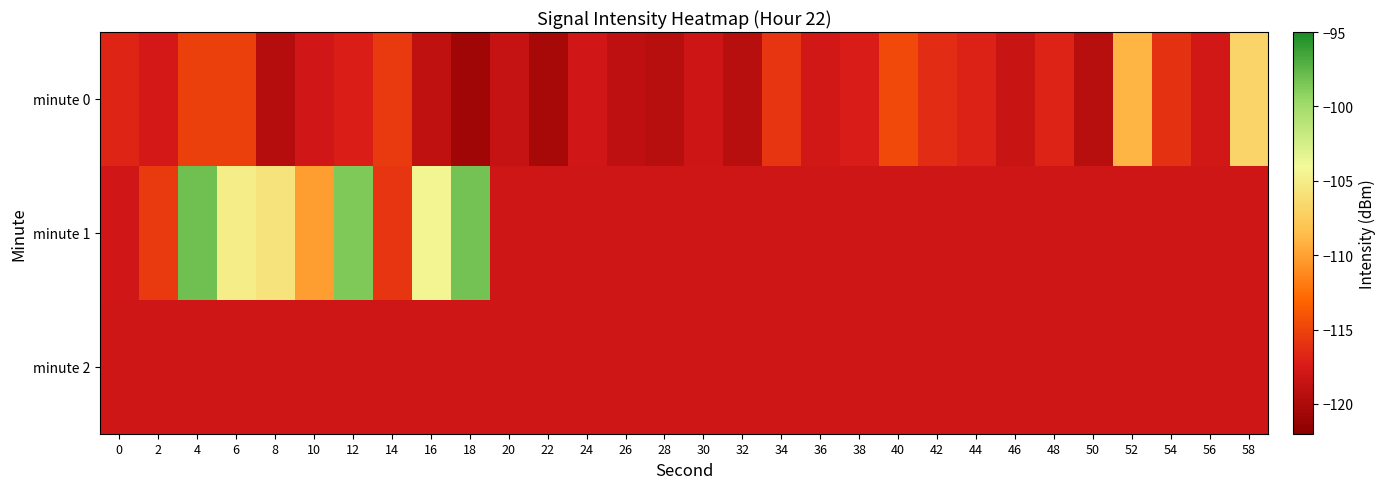

At which category does the chart reach its minimum across all series?

18